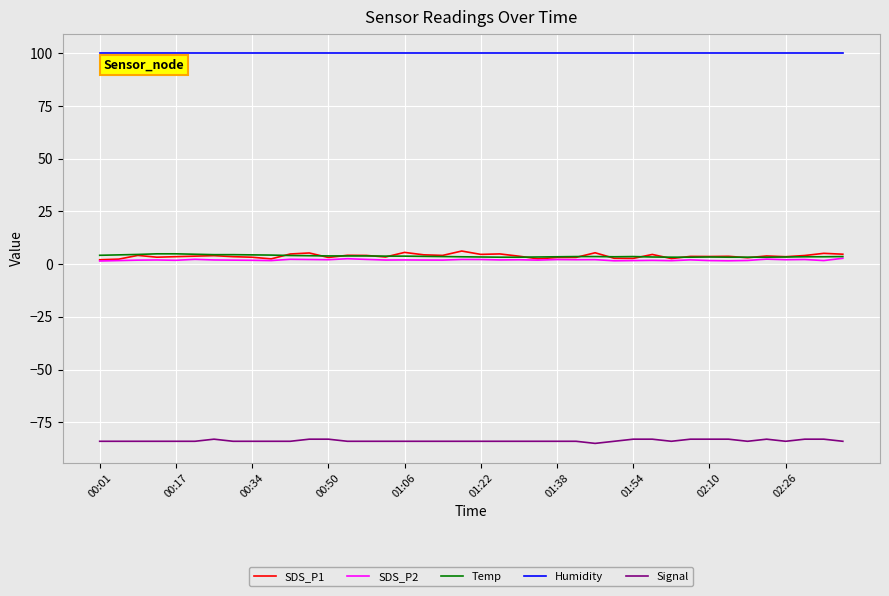

Is this an area chart (filled region under the line)?

No